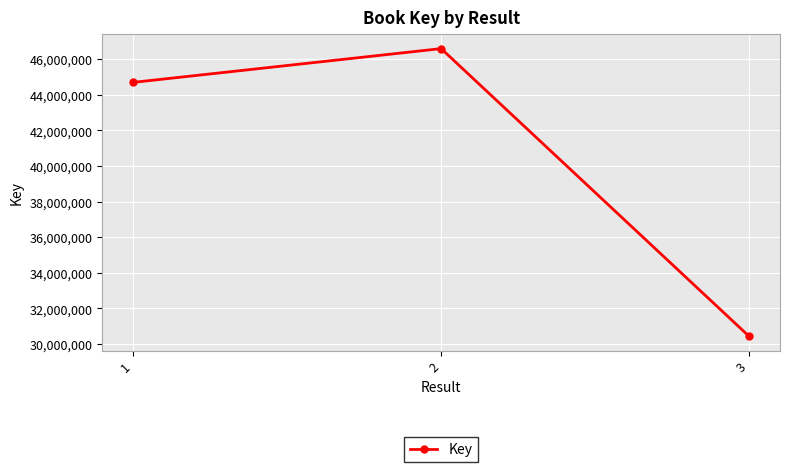

What is the value of the 1st point from the left?

44695299